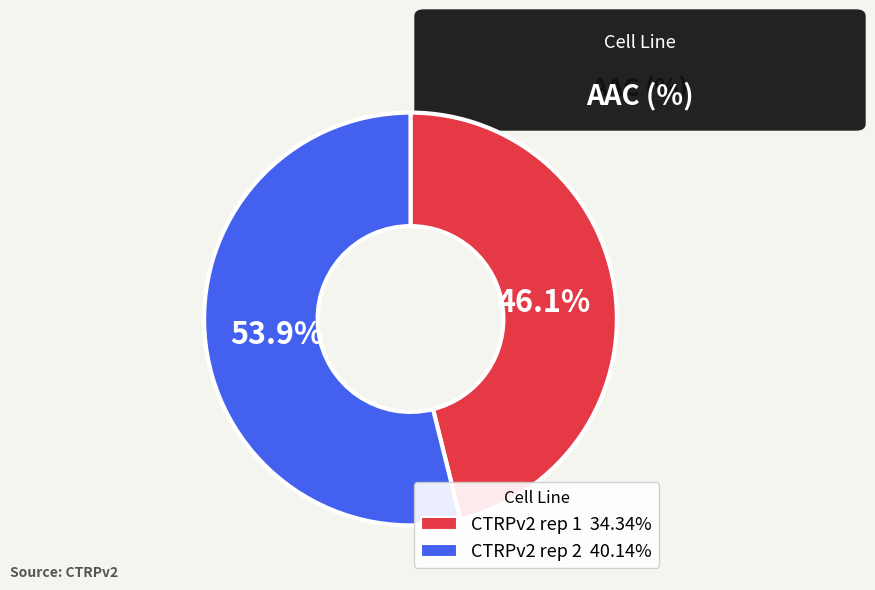

Rank the categories by value from lowest to highest.

CTRPv2 rep 1, CTRPv2 rep 2